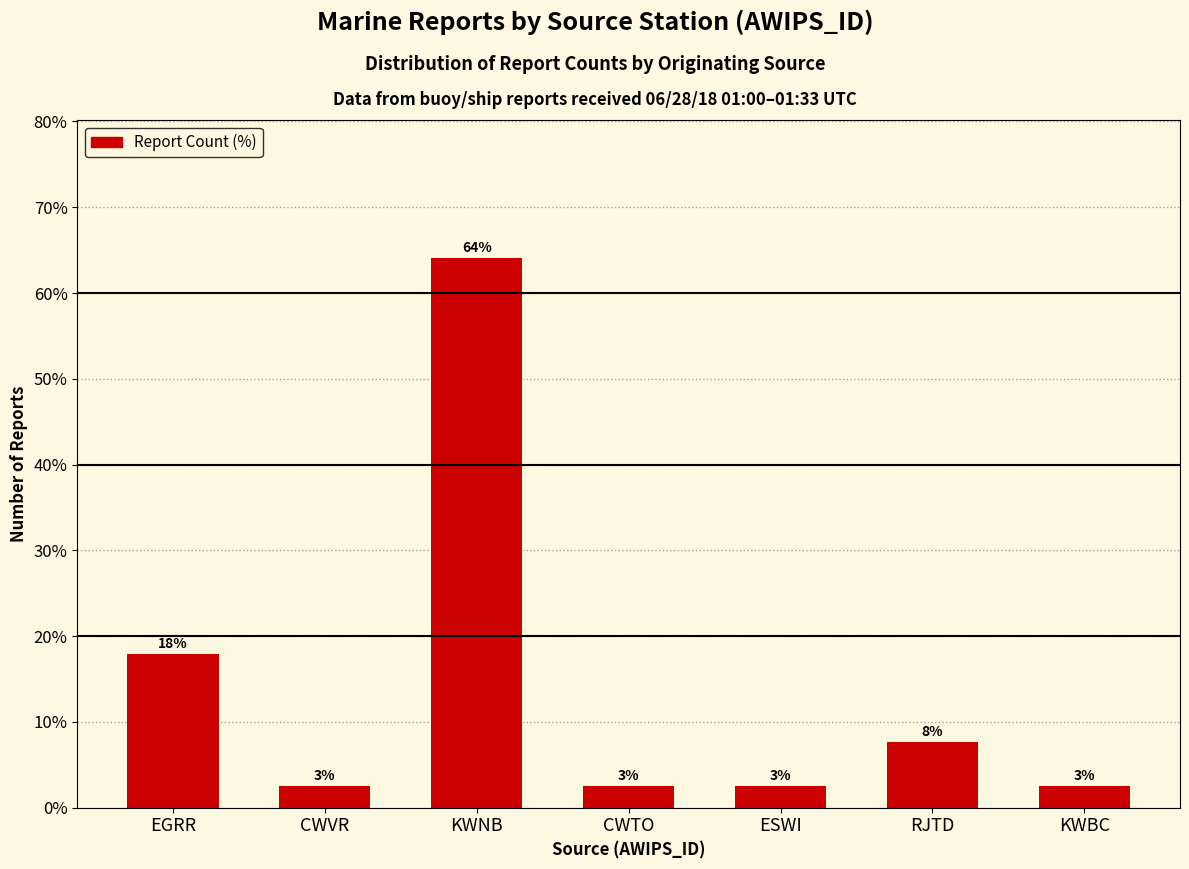

The value at RJTD is 7.7. True or false?

True